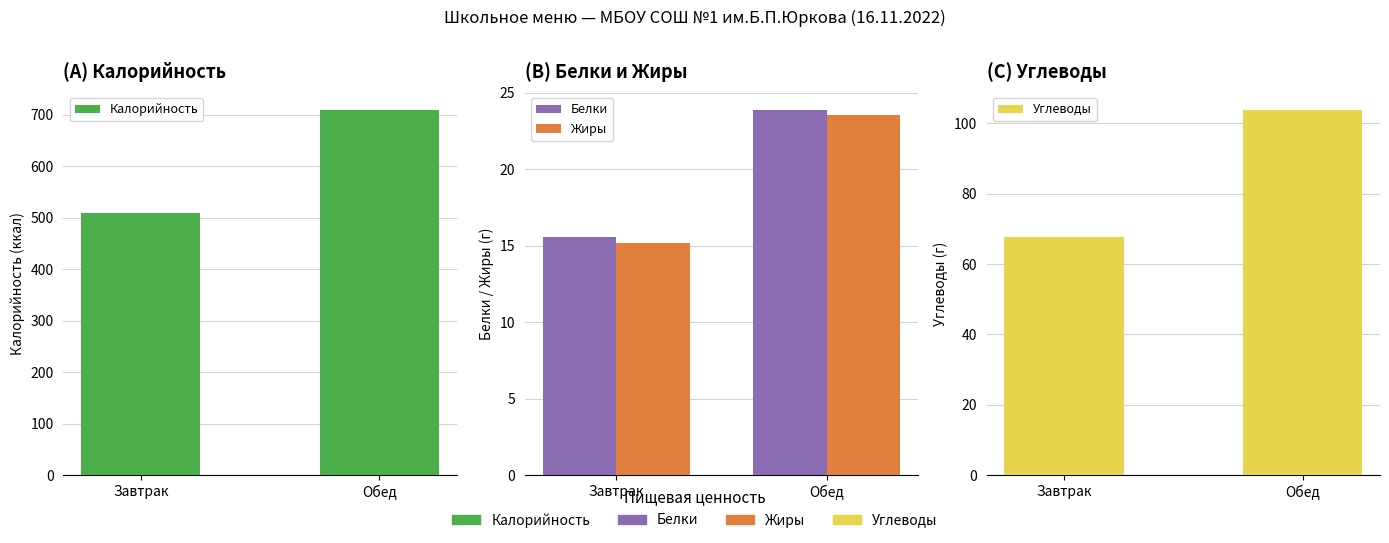

Which series changed the most between Завтрак and Обед?

Калорийность